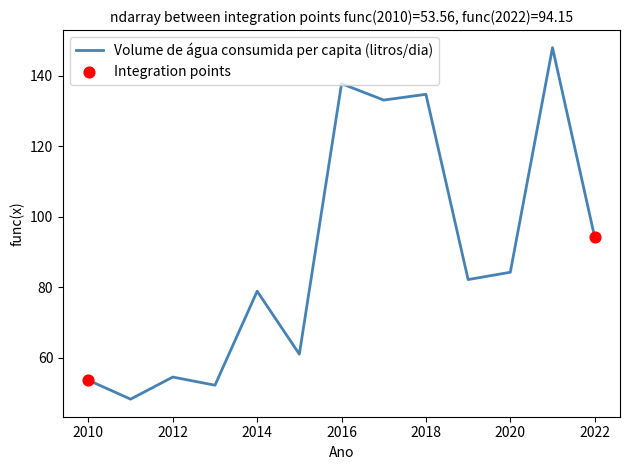

What is the greatest value displayed?

147.9